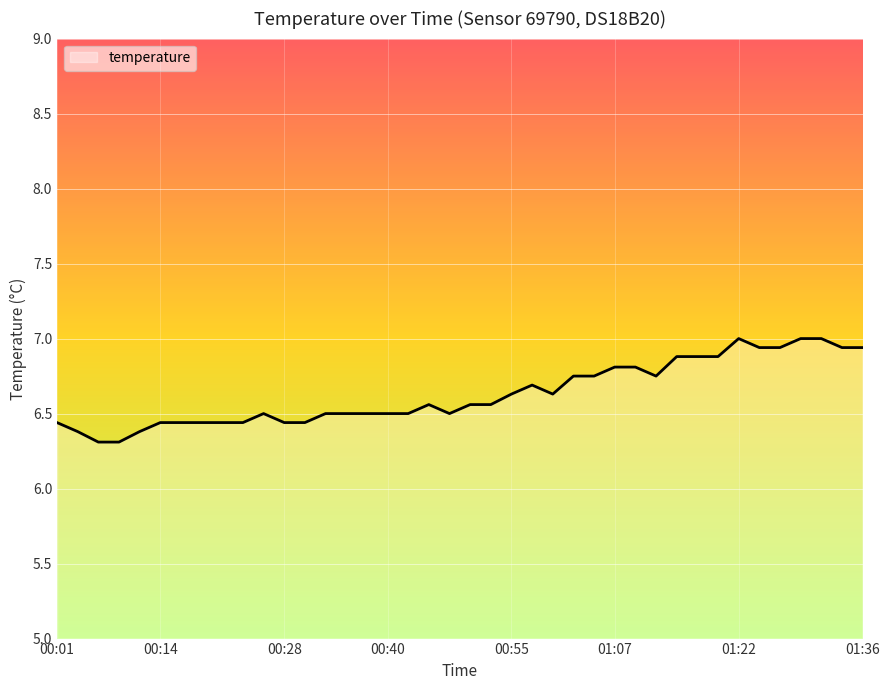

What is the maximum value shown in the chart?

7.0